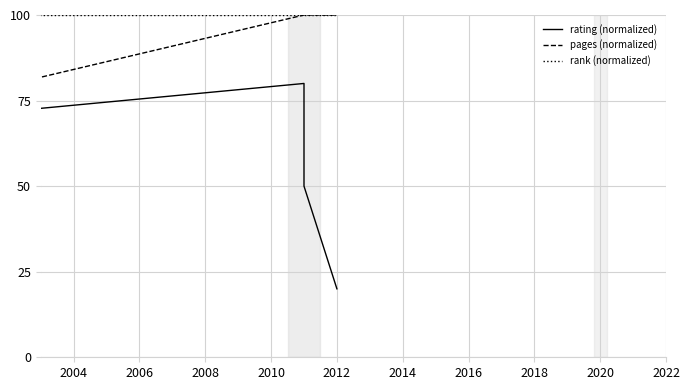

True or false: rating (normalized) and pages (normalized) cross at least once.

False